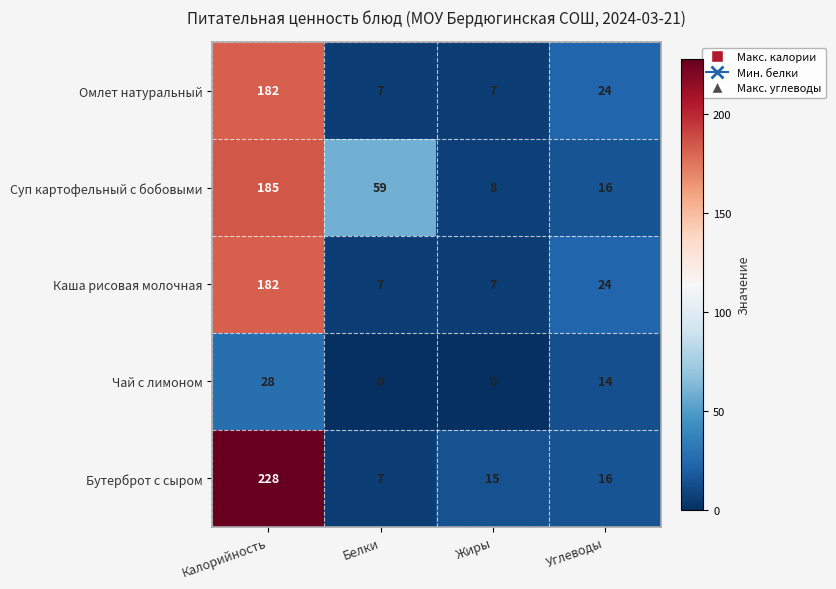

How many values in the Суп картофельный с бобовыми series are below 59?

2